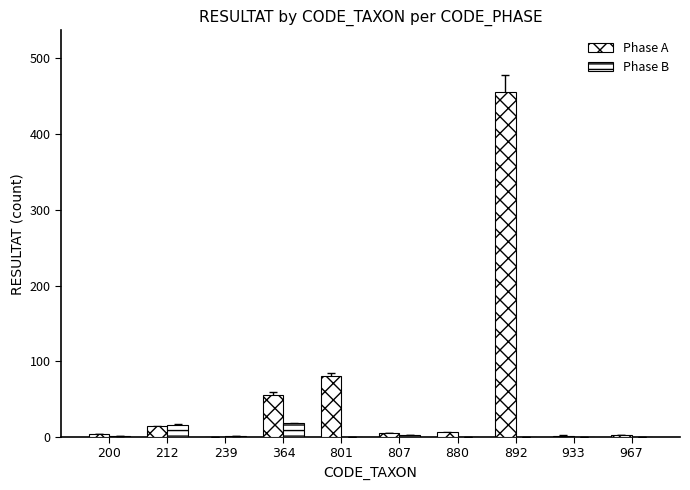

How many categories are shown in the chart?

10